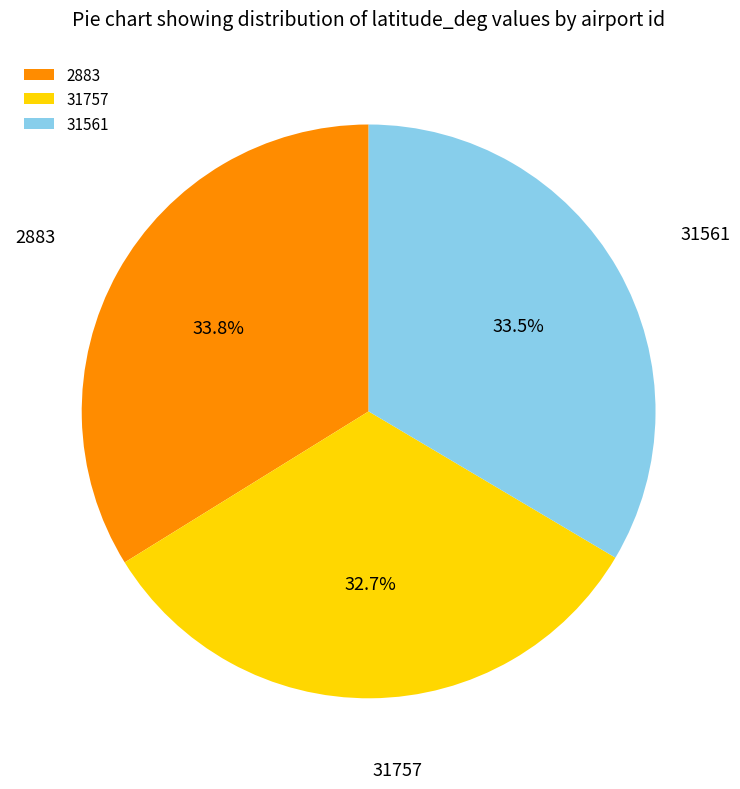

Between 31757 and 2883, which is larger?

2883